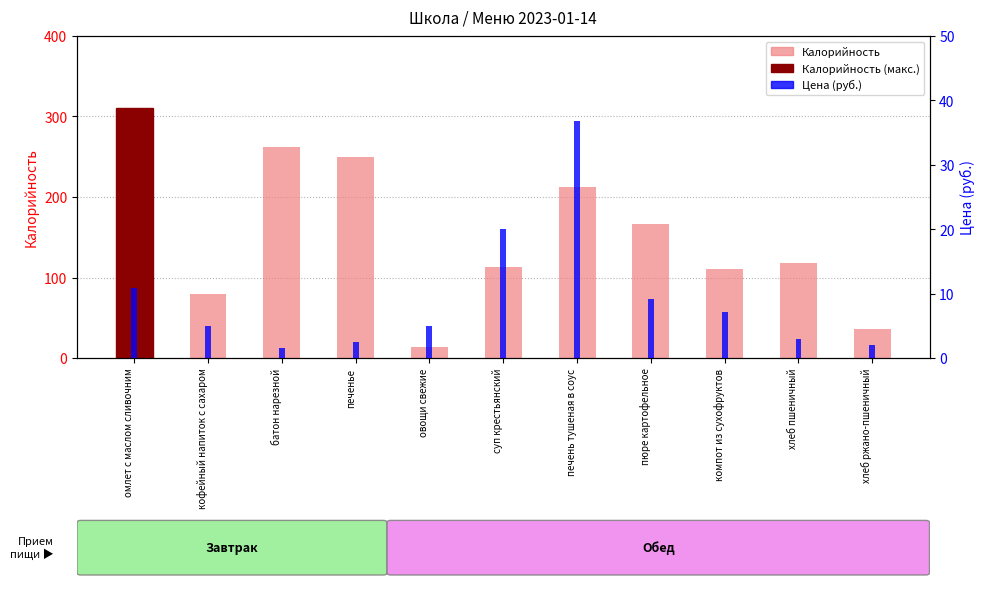

What are all the series names shown in the legend?

Калорийность, Цена (руб.)